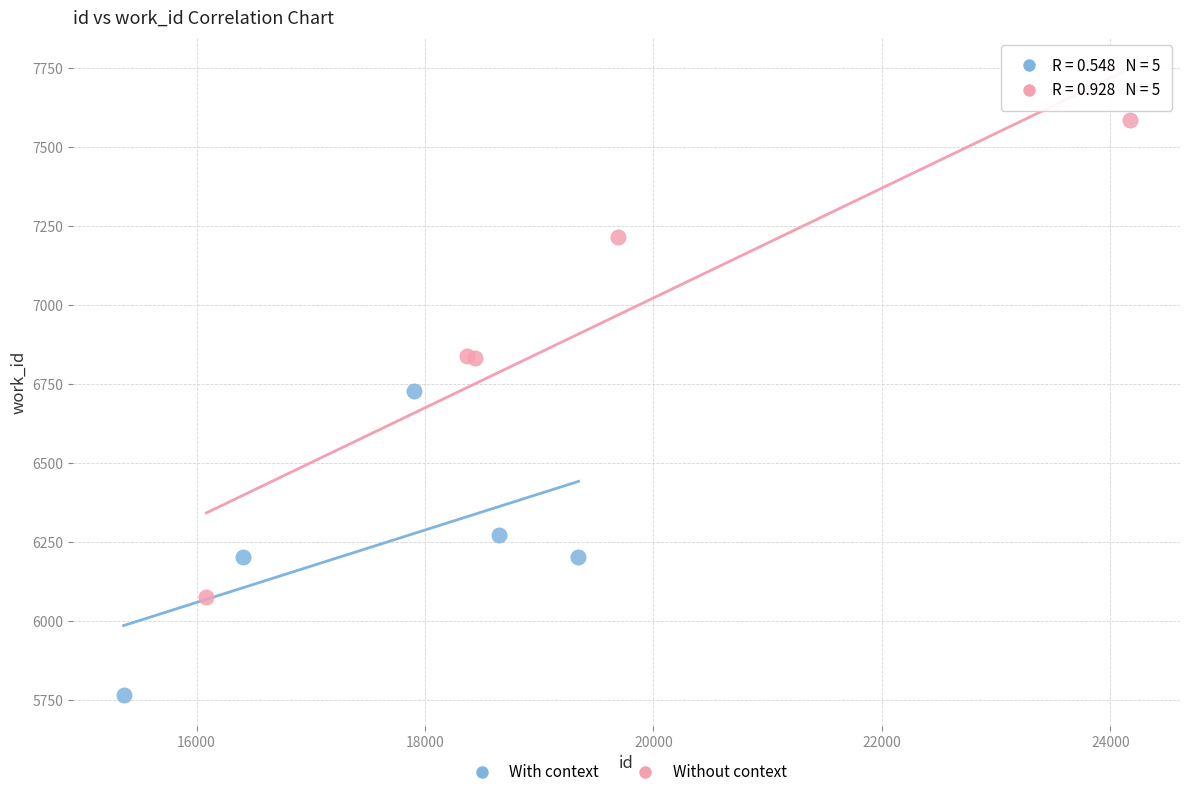

Which series reaches the maximum Y coordinate?

Without context